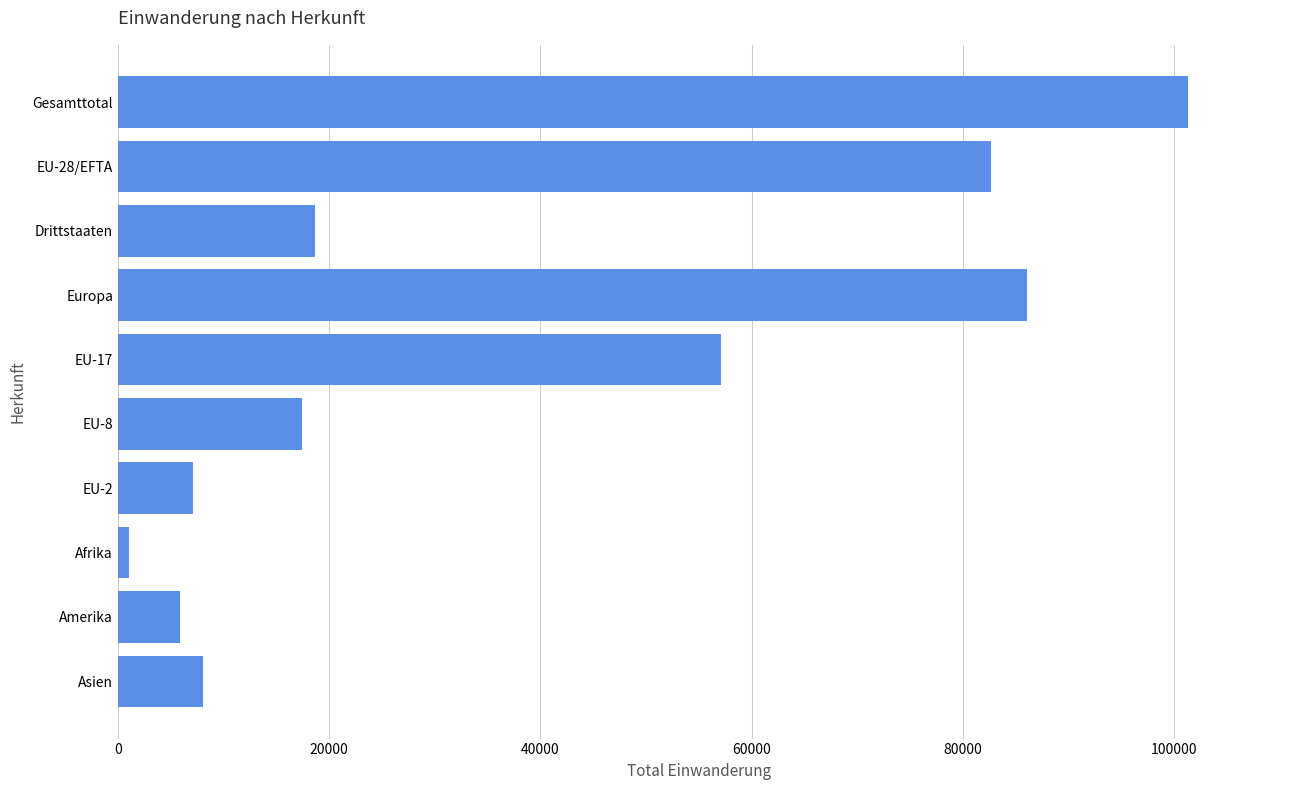

Which label corresponds to the smallest value in the chart?

Afrika